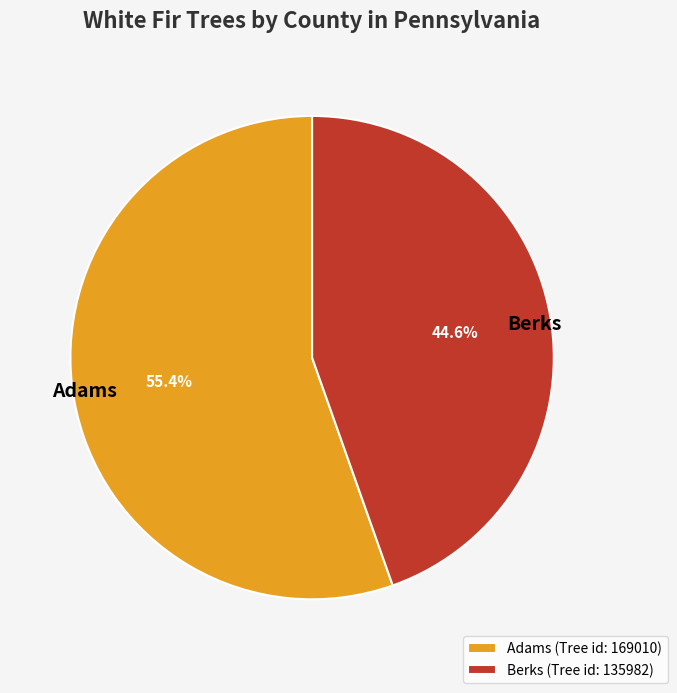

To the nearest percent, what is the difference between the Berks and Adams slice percentages?

11%